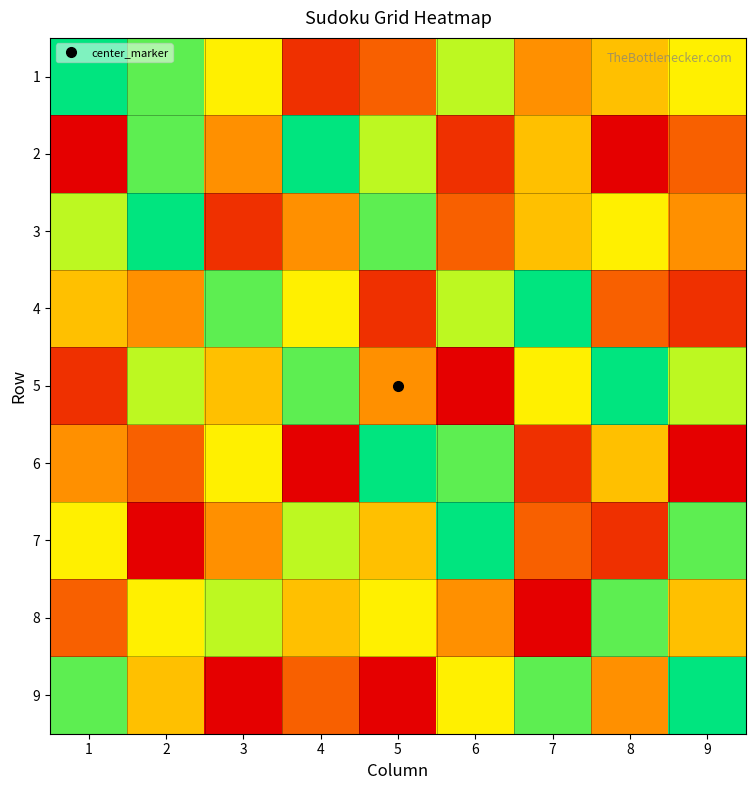

At which category is the sum across all series the highest?

2